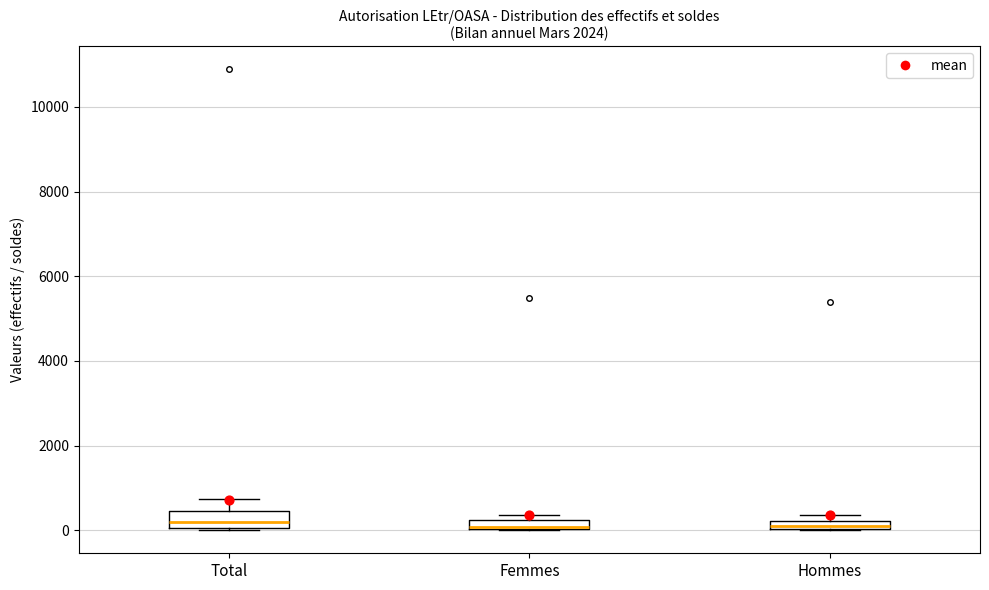

Where is the upper edge of the box for Hommes on the y-axis? The values are not printed on the chart, so give them approximately, as read against the axis.

200